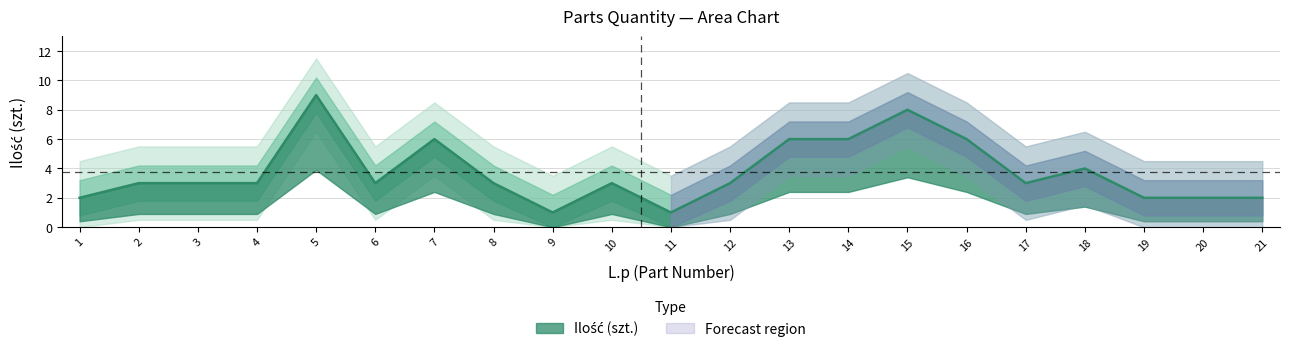

Count the number of categories in the chart.

21